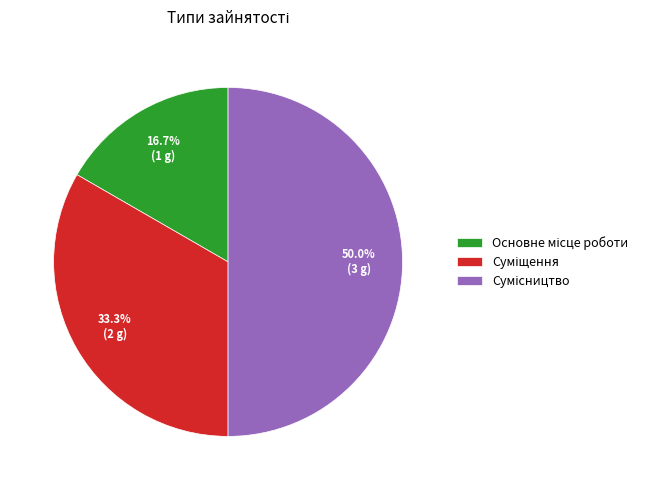

The Основне місце роботи slice represents 5% of the pie. True or false?

False